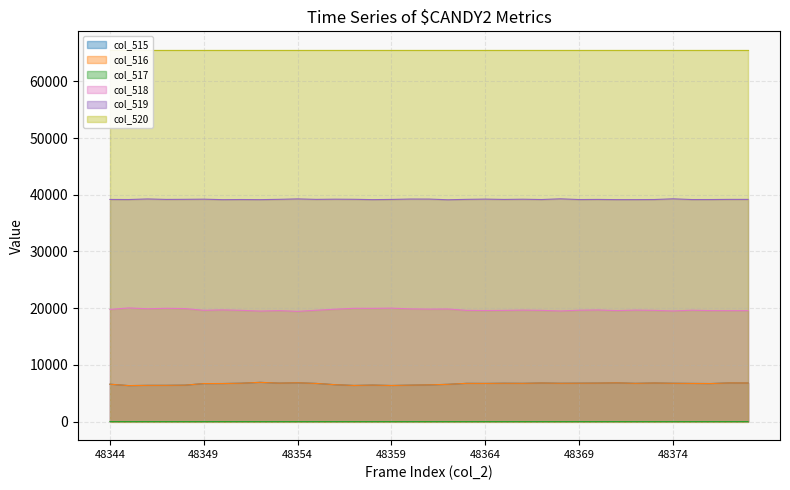

The value of col_515 at 48376 is 4085. True or false?

False